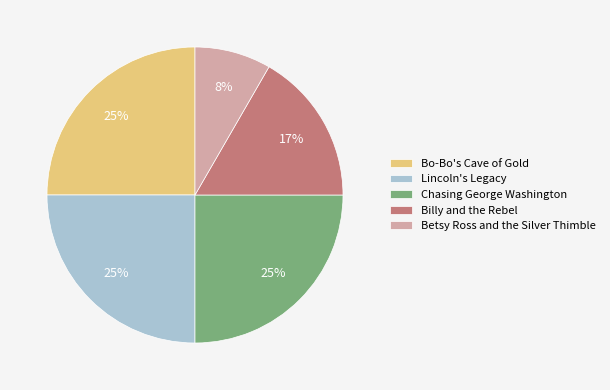

True or false: Lincoln's Legacy accounts for 38% of the total.

False